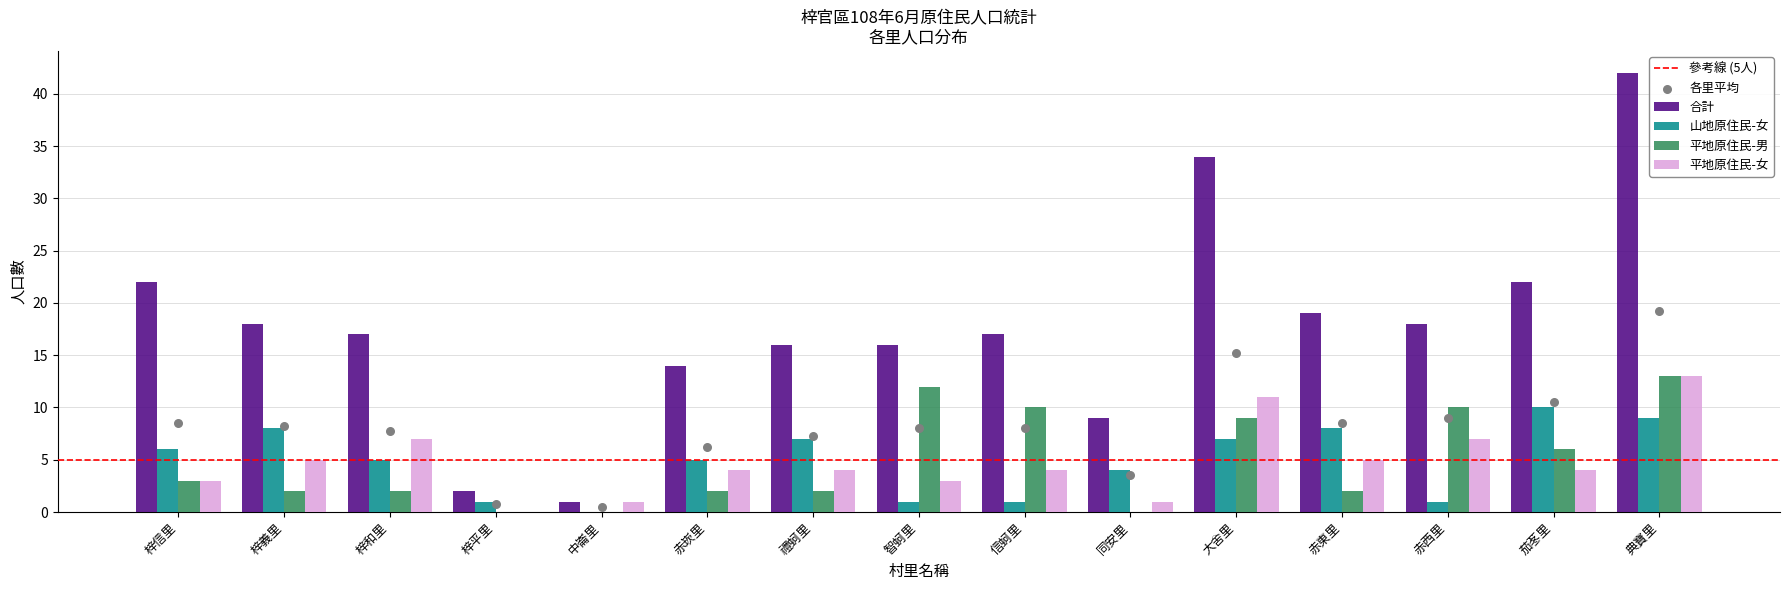

At how many categories does at least one series exceed 2?

13